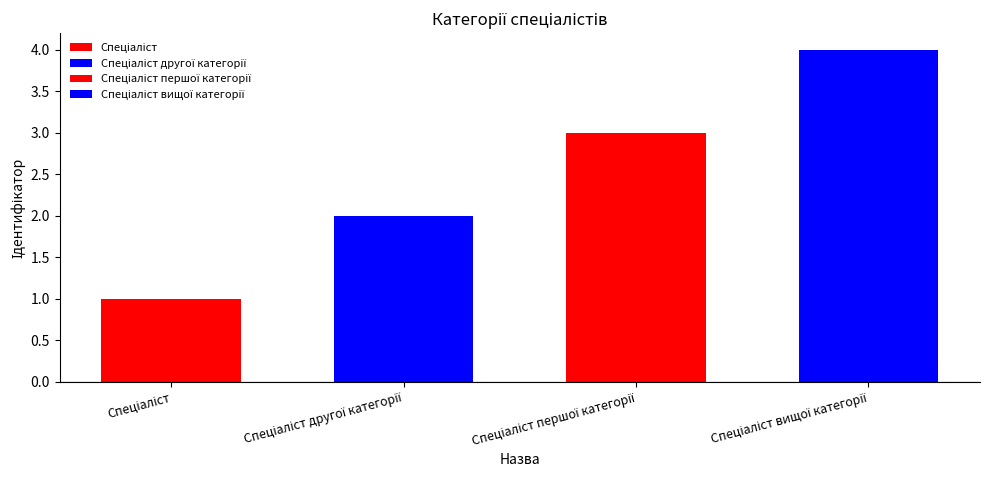

What is the difference between the values at Спеціаліст другої категорії and Спеціаліст першої категорії?

1